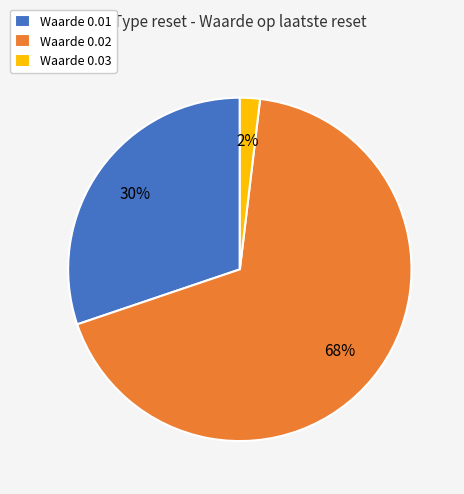

True or false: Waarde 0.01 accounts for 5% of the total.

False